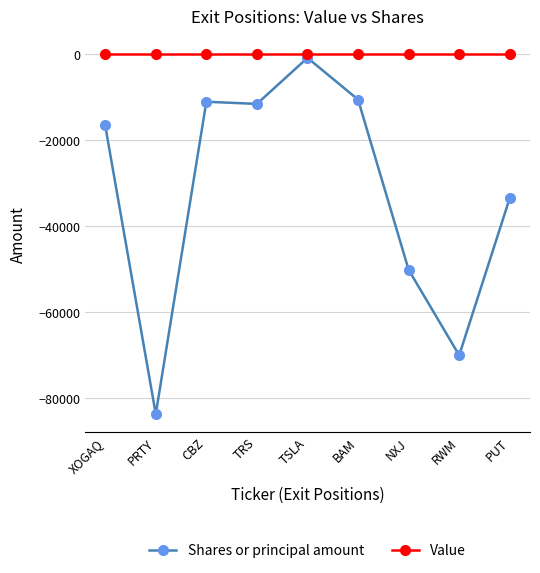

At BAM, list the series in order from smallest to largest.

Shares or principal amount, Value